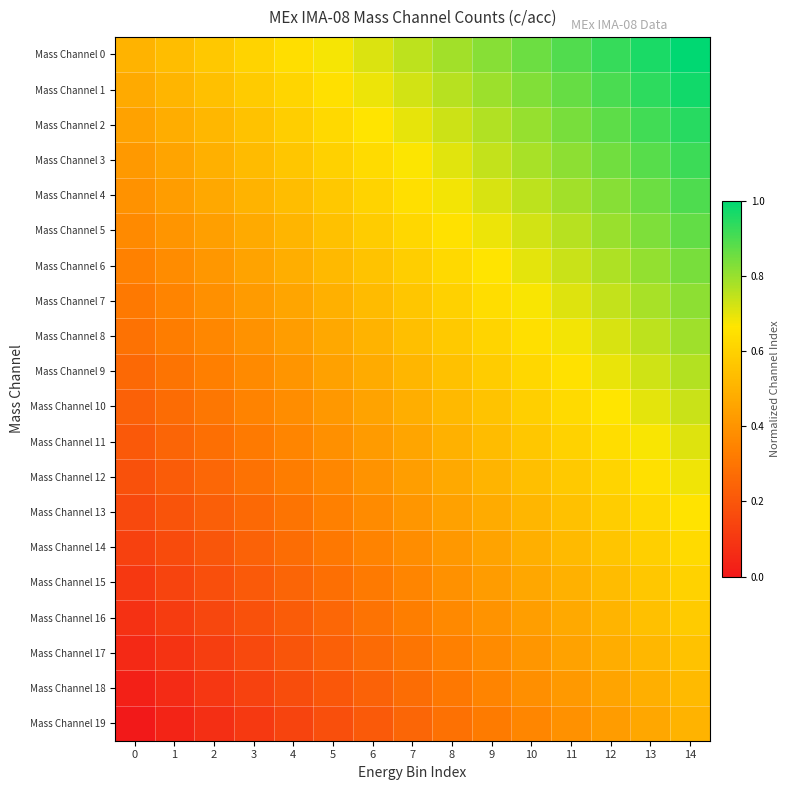

Reading right to left, list all the values displayed in this chart.

Mass Channel 0: 14=1.0	13=1.0	12=0.9	11=0.9	10=0.9	9=0.8	8=0.8	7=0.8	6=0.7	5=0.7	4=0.6	3=0.6	2=0.6	1=0.5	0=0.5
Mass Channel 1: 14=1.0	13=0.9	12=0.9	11=0.9	10=0.8	9=0.8	8=0.8	7=0.7	6=0.7	5=0.7	4=0.6	3=0.6	2=0.5	1=0.5	0=0.5
Mass Channel 2: 14=0.9	13=0.9	12=0.9	11=0.8	10=0.8	9=0.8	8=0.7	7=0.7	6=0.7	5=0.6	4=0.6	3=0.6	2=0.5	1=0.5	0=0.4
Mass Channel 3: 14=0.9	13=0.9	12=0.8	11=0.8	10=0.8	9=0.7	8=0.7	7=0.7	6=0.6	5=0.6	4=0.6	3=0.5	2=0.5	1=0.5	0=0.4
Mass Channel 4: 14=0.9	13=0.9	12=0.8	11=0.8	10=0.8	9=0.7	8=0.7	7=0.6	6=0.6	5=0.6	4=0.5	3=0.5	2=0.5	1=0.4	0=0.4
Mass Channel 5: 14=0.9	13=0.8	12=0.8	11=0.8	10=0.7	9=0.7	8=0.7	7=0.6	6=0.6	5=0.5	4=0.5	3=0.5	2=0.4	1=0.4	0=0.4
Mass Channel 6: 14=0.8	13=0.8	12=0.8	11=0.7	10=0.7	9=0.7	8=0.6	7=0.6	6=0.6	5=0.5	4=0.5	3=0.4	2=0.4	1=0.4	0=0.3
Mass Channel 7: 14=0.8	13=0.8	12=0.7	11=0.7	10=0.7	9=0.6	8=0.6	7=0.6	6=0.5	5=0.5	4=0.5	3=0.4	2=0.4	1=0.4	0=0.3
Mass Channel 8: 14=0.8	13=0.8	12=0.7	11=0.7	10=0.6	9=0.6	8=0.6	7=0.5	6=0.5	5=0.5	4=0.4	3=0.4	2=0.4	1=0.3	0=0.3
Mass Channel 9: 14=0.8	13=0.7	12=0.7	11=0.7	10=0.6	9=0.6	8=0.5	7=0.5	6=0.5	5=0.4	4=0.4	3=0.4	2=0.3	1=0.3	0=0.3
Mass Channel 10: 14=0.7	13=0.7	12=0.7	11=0.6	10=0.6	9=0.6	8=0.5	7=0.5	6=0.5	5=0.4	4=0.4	3=0.3	2=0.3	1=0.3	0=0.2
Mass Channel 11: 14=0.7	13=0.7	12=0.6	11=0.6	10=0.6	9=0.5	8=0.5	7=0.5	6=0.4	5=0.4	4=0.4	3=0.3	2=0.3	1=0.2	0=0.2
Mass Channel 12: 14=0.7	13=0.6	12=0.6	11=0.6	10=0.5	9=0.5	8=0.5	7=0.4	6=0.4	5=0.4	4=0.3	3=0.3	2=0.3	1=0.2	0=0.2
Mass Channel 13: 14=0.7	13=0.6	12=0.6	11=0.6	10=0.5	9=0.5	8=0.4	7=0.4	6=0.4	5=0.3	4=0.3	3=0.3	2=0.2	1=0.2	0=0.2
Mass Channel 14: 14=0.6	13=0.6	12=0.6	11=0.5	10=0.5	9=0.5	8=0.4	7=0.4	6=0.3	5=0.3	4=0.3	3=0.2	2=0.2	1=0.2	0=0.1
Mass Channel 15: 14=0.6	13=0.6	12=0.5	11=0.5	10=0.5	9=0.4	8=0.4	7=0.4	6=0.3	5=0.3	4=0.2	3=0.2	2=0.2	1=0.1	0=0.1
Mass Channel 16: 14=0.6	13=0.5	12=0.5	11=0.5	10=0.4	9=0.4	8=0.4	7=0.3	6=0.3	5=0.3	4=0.2	3=0.2	2=0.2	1=0.1	0=0.1
Mass Channel 17: 14=0.6	13=0.5	12=0.5	11=0.4	10=0.4	9=0.4	8=0.3	7=0.3	6=0.3	5=0.2	4=0.2	3=0.2	2=0.1	1=0.1	0=0.1
Mass Channel 18: 14=0.5	13=0.5	12=0.5	11=0.4	10=0.4	9=0.3	8=0.3	7=0.3	6=0.2	5=0.2	4=0.2	3=0.1	2=0.1	1=0.1	0=0.0
Mass Channel 19: 14=0.5	13=0.5	12=0.4	11=0.4	10=0.4	9=0.3	8=0.3	7=0.2	6=0.2	5=0.2	4=0.1	3=0.1	2=0.1	1=0.0	0=0.0